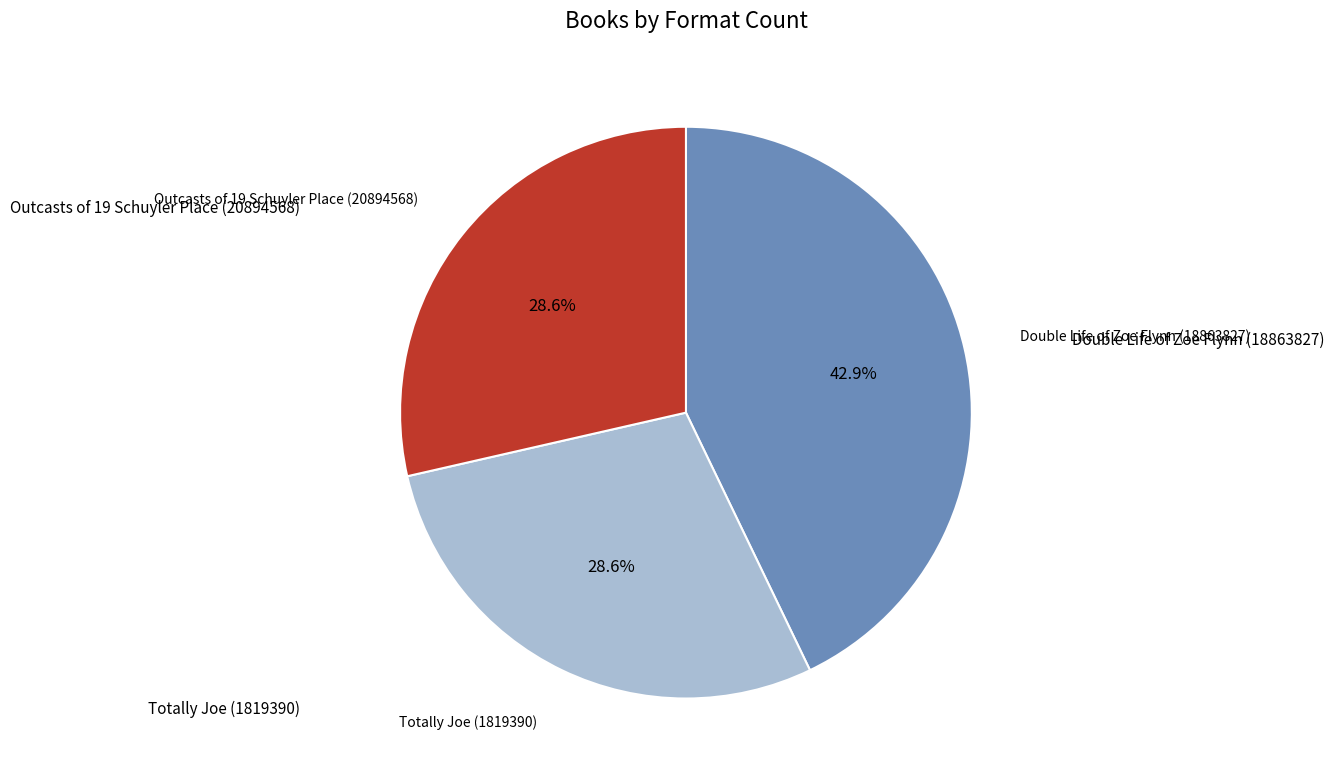

How many segments does this pie chart have?

3